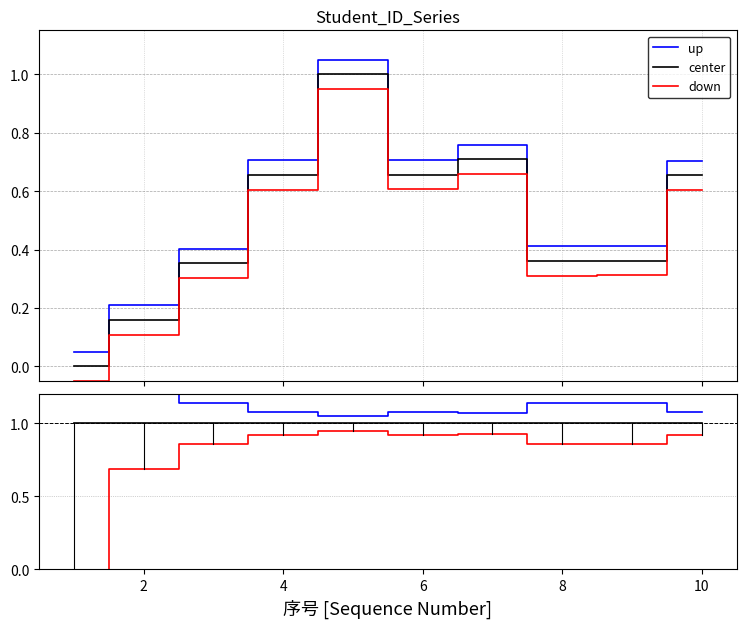

True or false: down and center cross at least once.

False